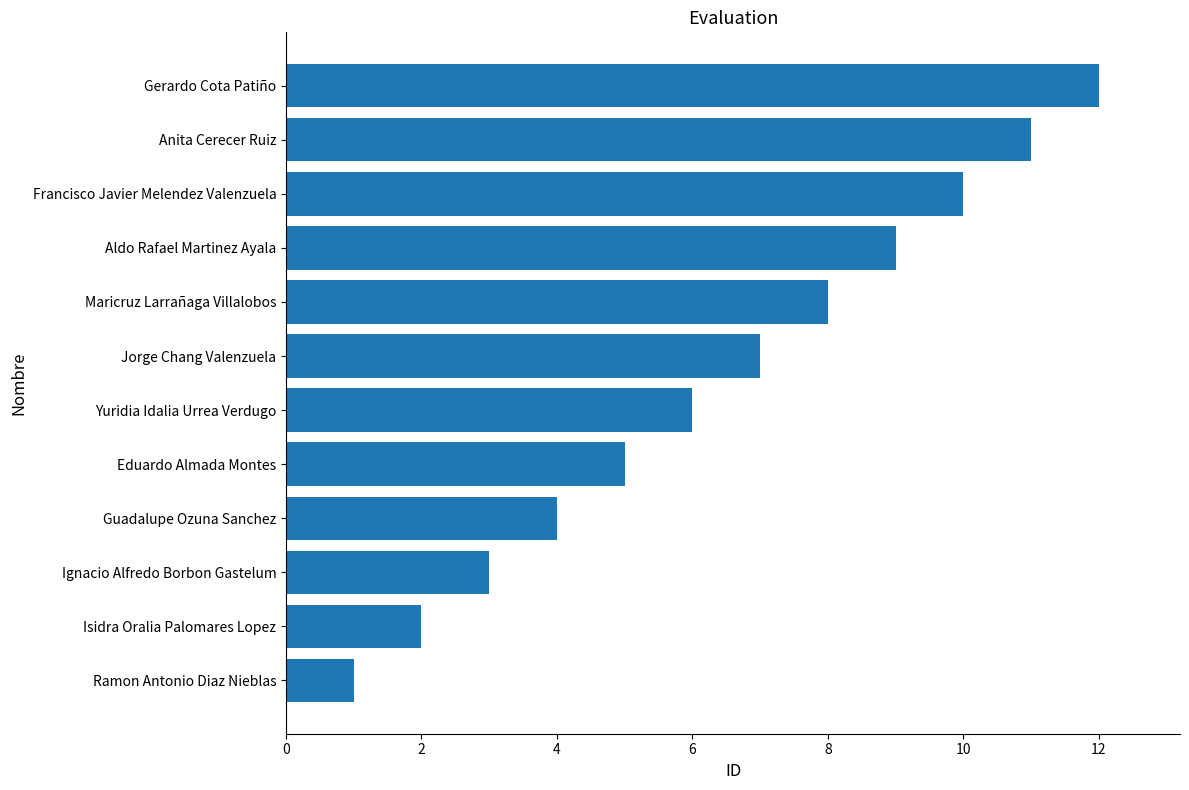

Is it true that the value at Francisco Javier Melendez Valenzuela is 10?

True